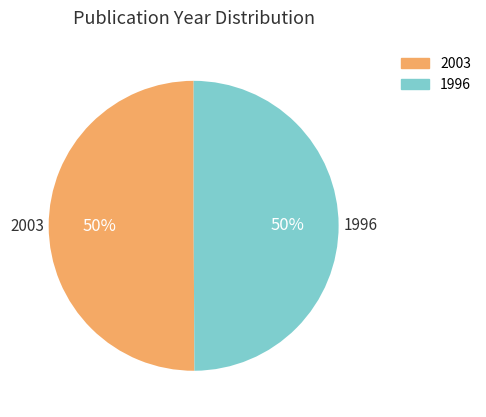

How many slices are in this pie chart?

2